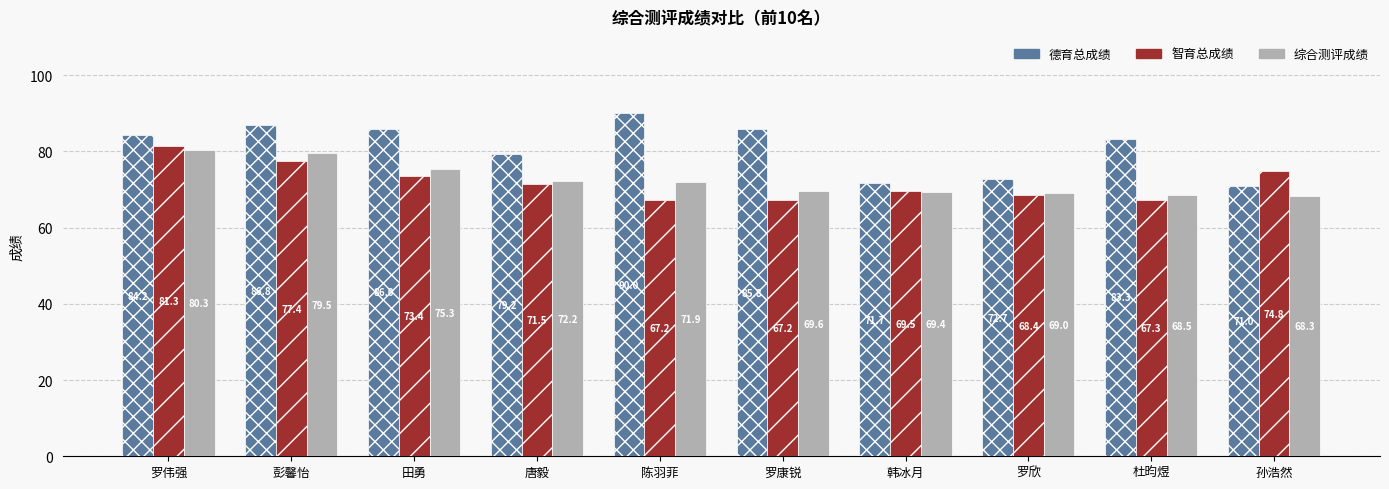

Does the chart contain any negative values?

No